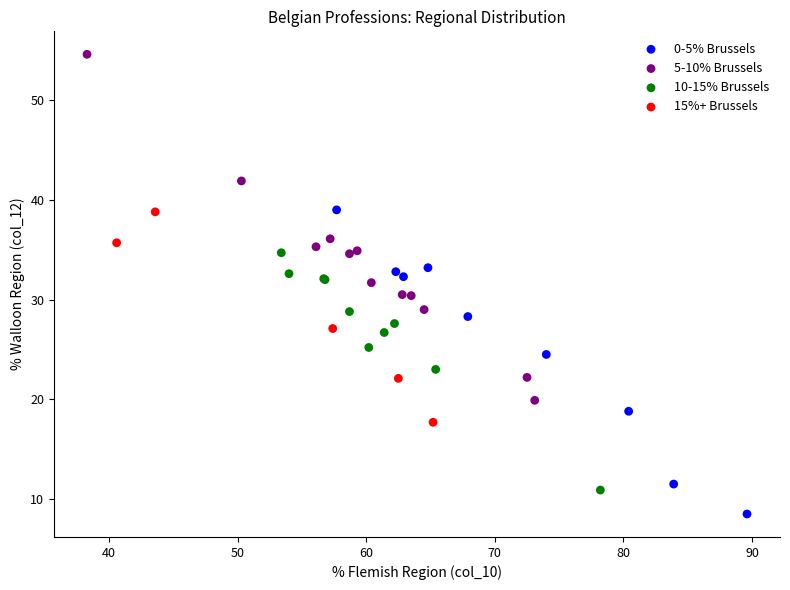

Which series has the widest spread of Y values?

5-10% Brussels